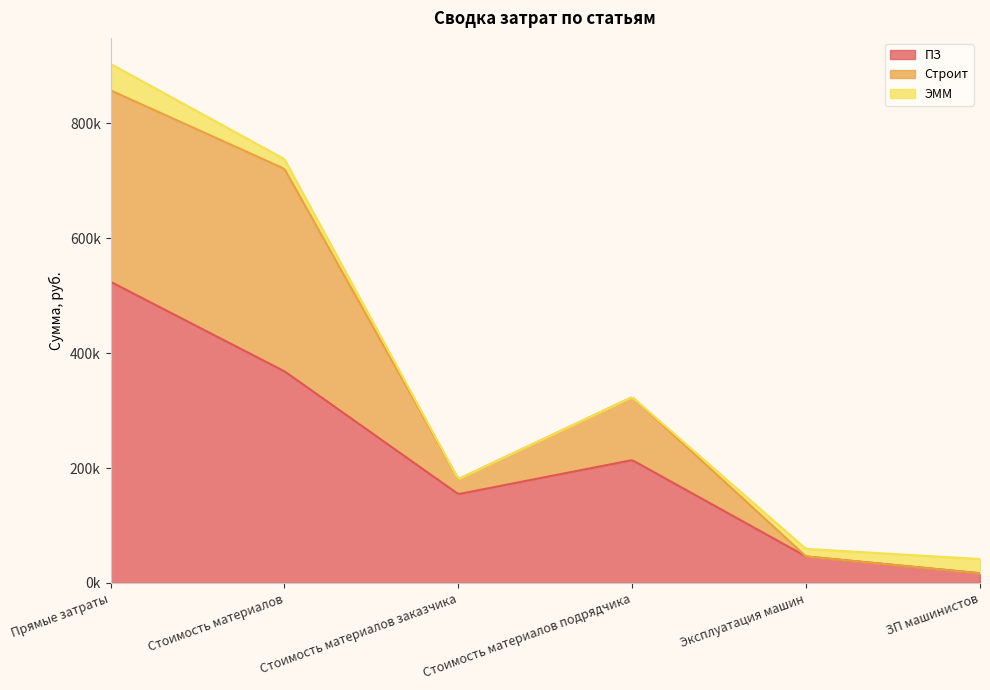

What is the difference between the second highest and second lowest values in the ПЗ series?

322264.2